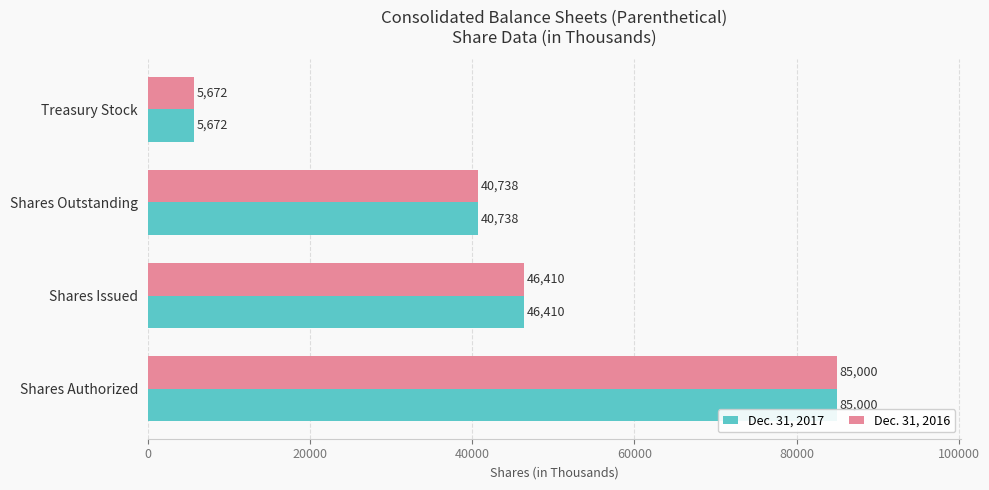

What is the greatest value displayed?

85000